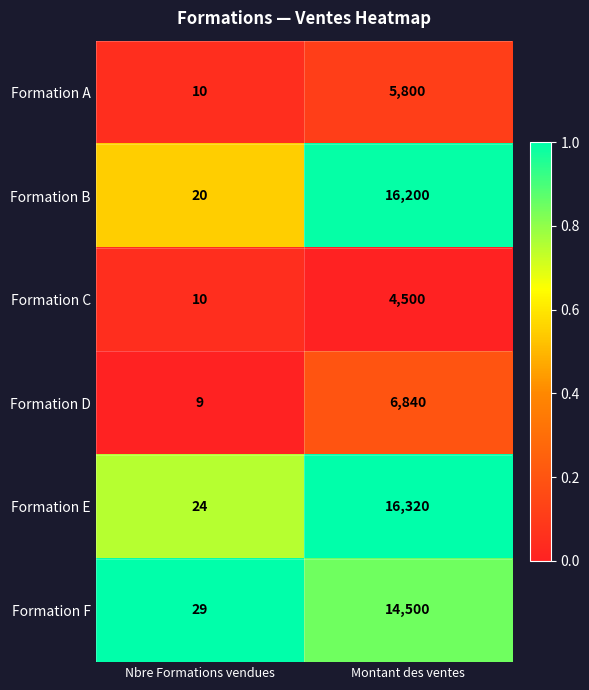

Is it true that Formation C equals 1500 at Montant des ventes?

False